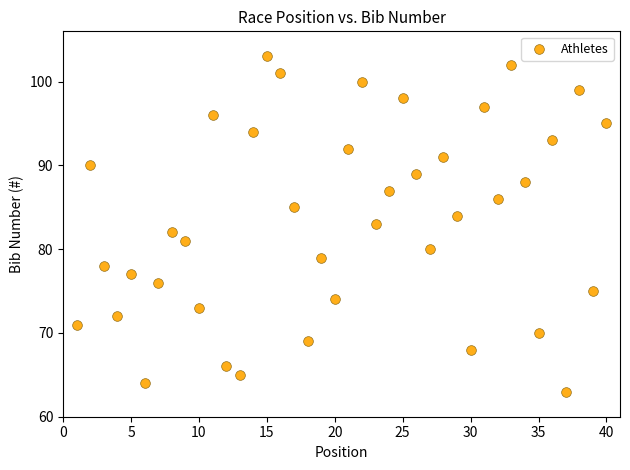

What is the range of X values (max minus min)?

39